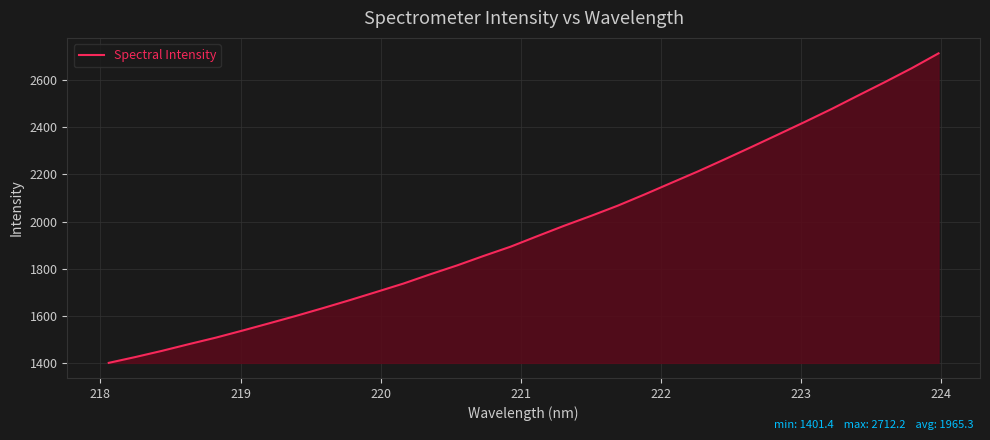

What is the difference between the maximum and minimum values?

1310.7